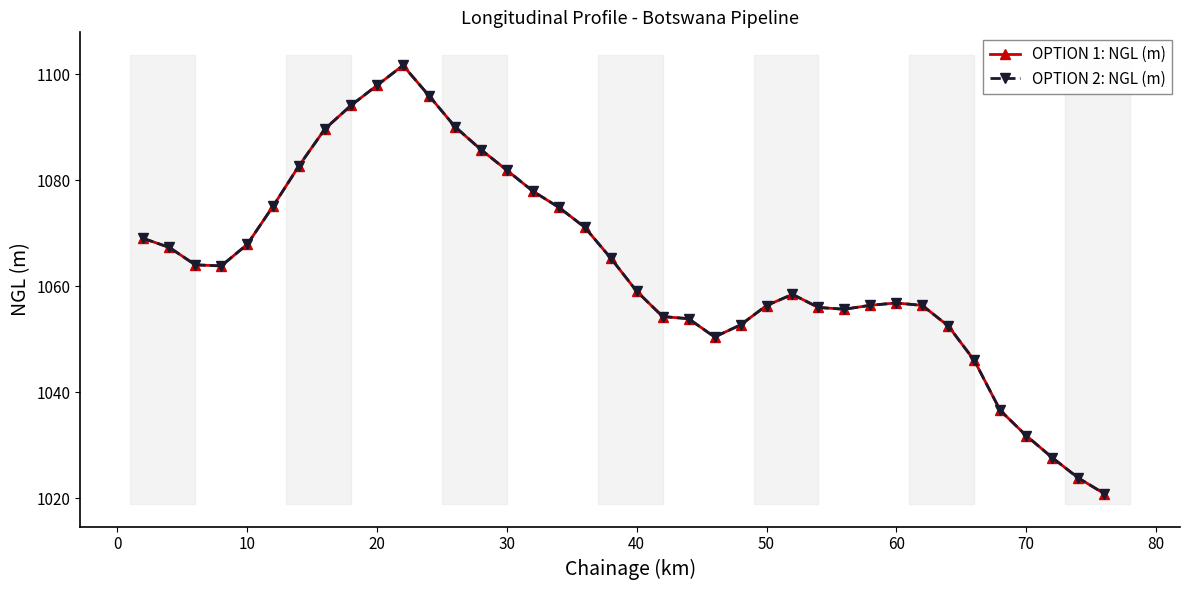

Is this an area chart (filled region under the line)?

No